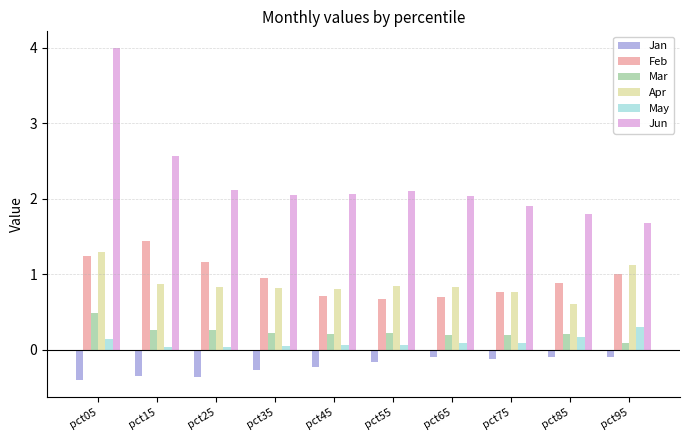

The Apr series shows 1.1 at pct95. True or false?

True